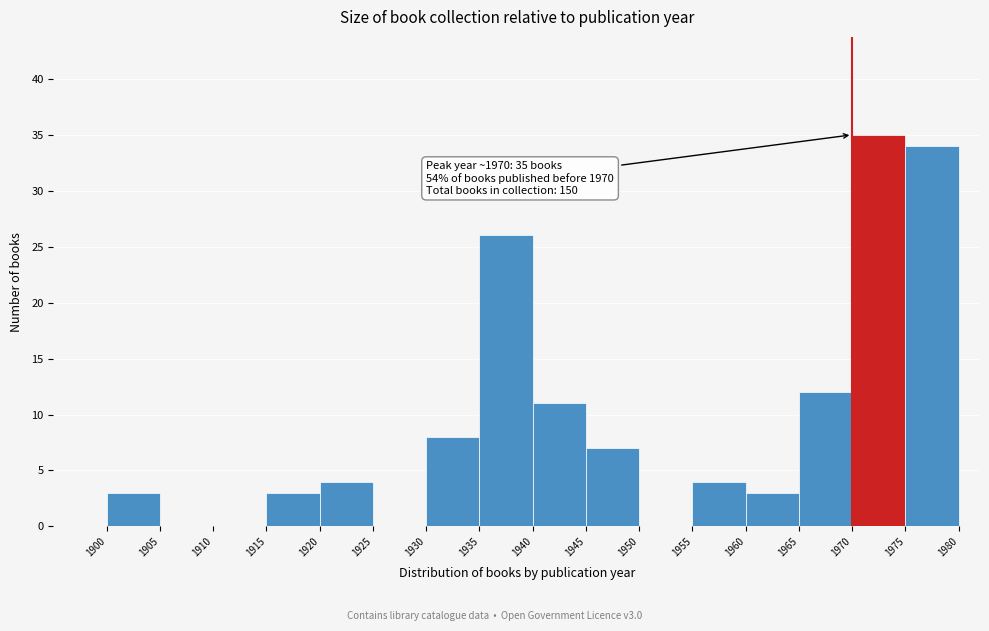

Over which range of the x-axis is the bar tallest?

1970 to 1975